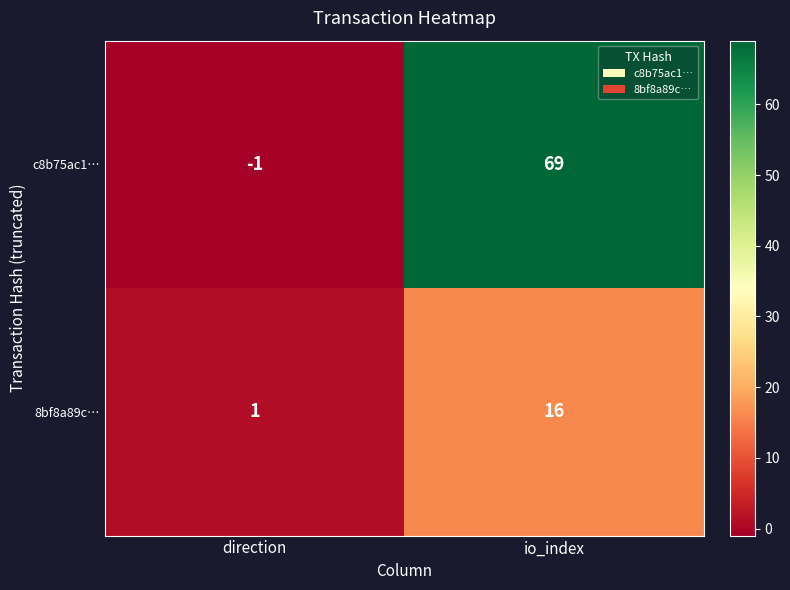

How many values in c8b75ac1… are below zero?

1